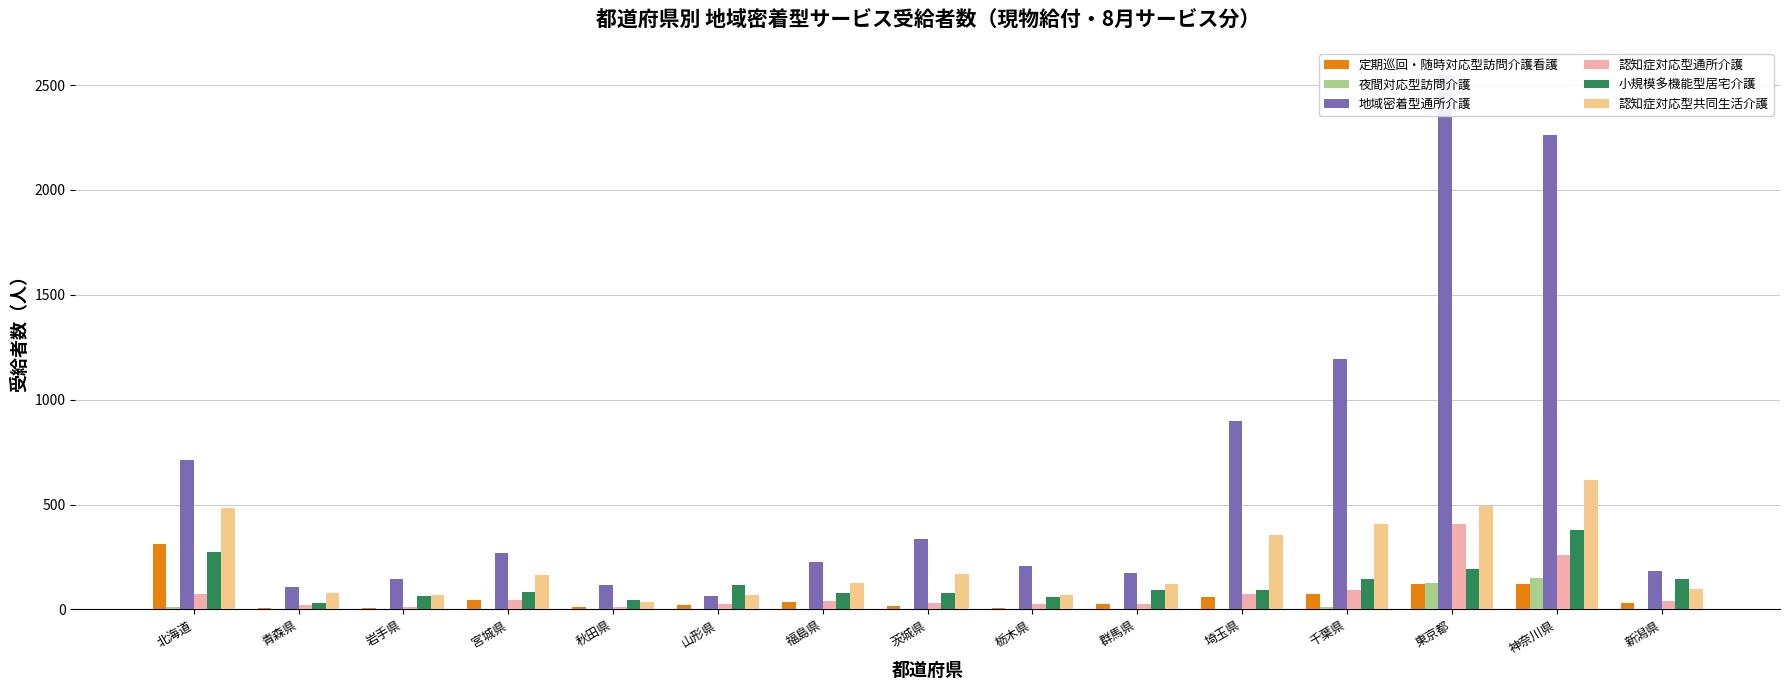

Between 山形県 and 神奈川県, which series saw the biggest shift?

地域密着型通所介護